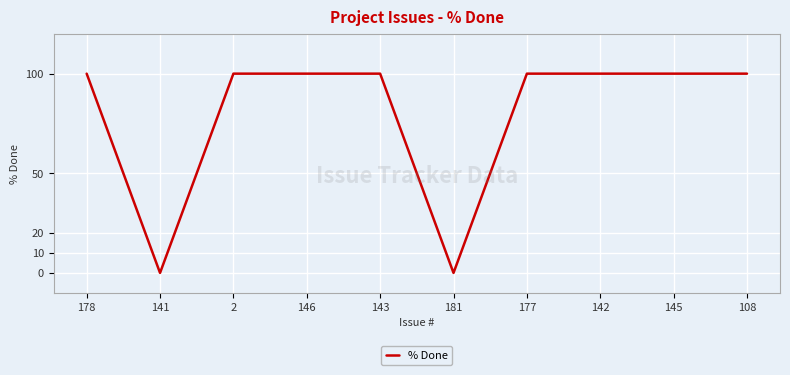

What is the maximum value shown in the chart?

100